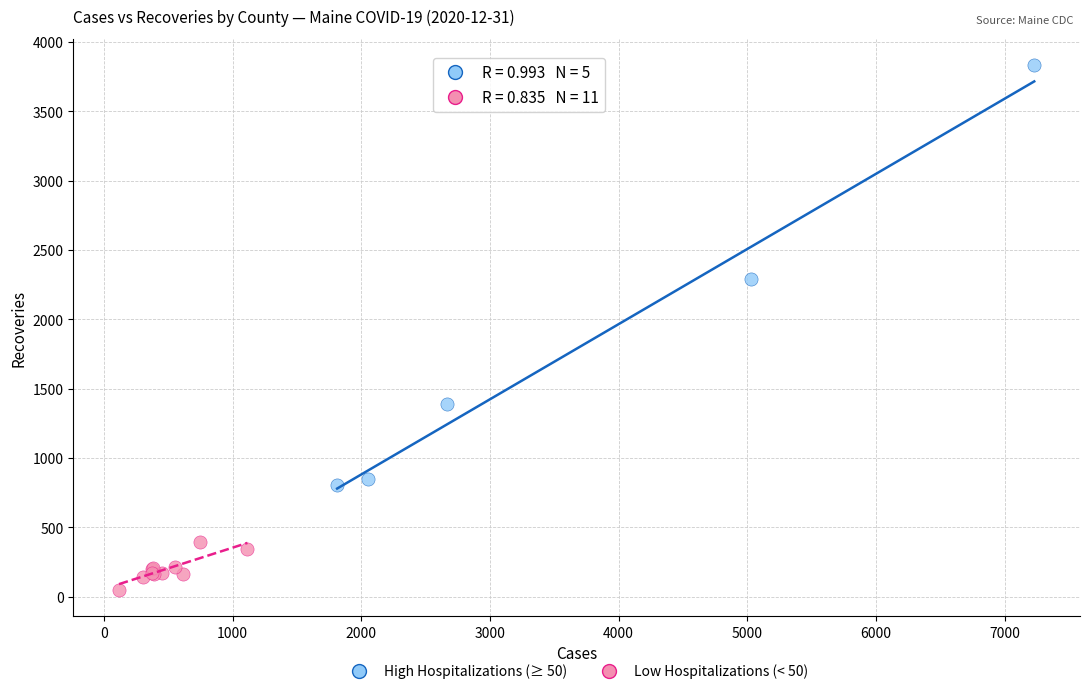

Which series reaches the minimum Y coordinate?

Low Hospitalizations (< 50)